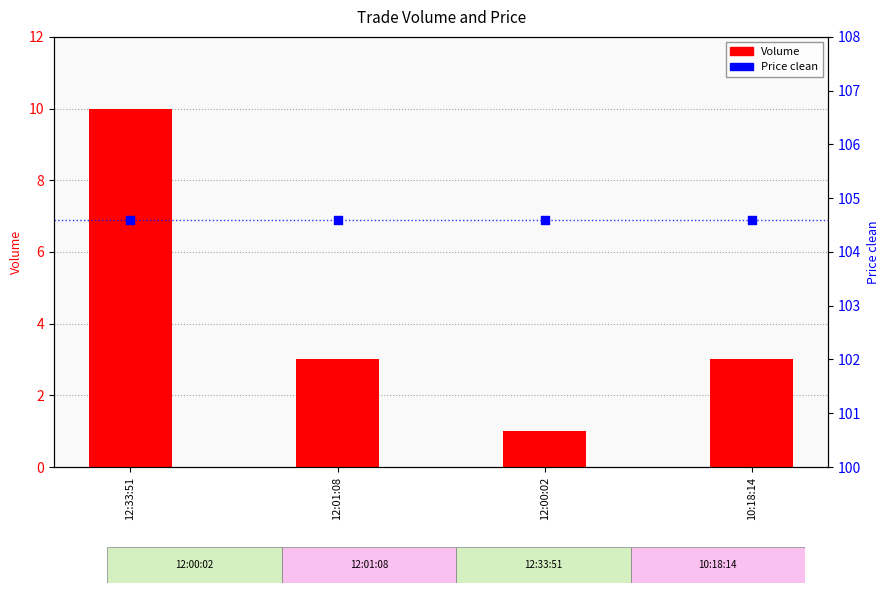

Which series contains the lowest Y value?

Volume